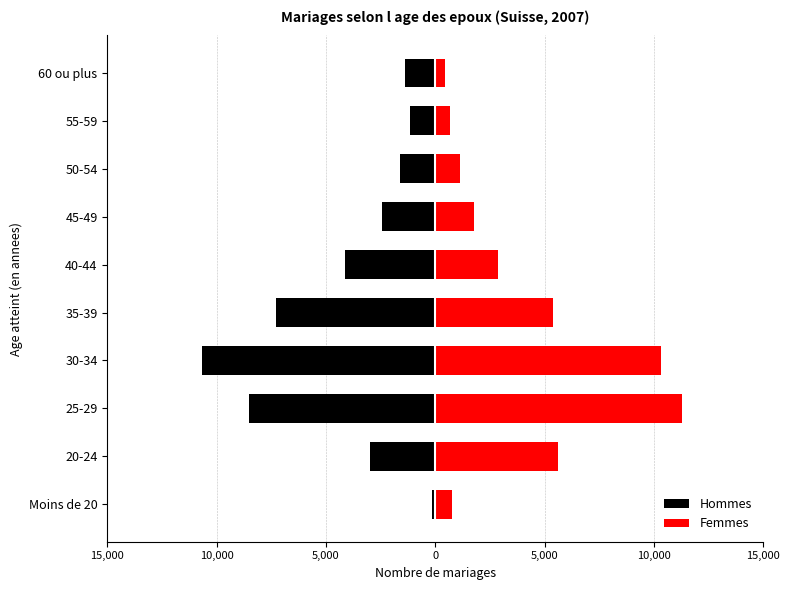

Which series has the widest spread of values?

Femmes